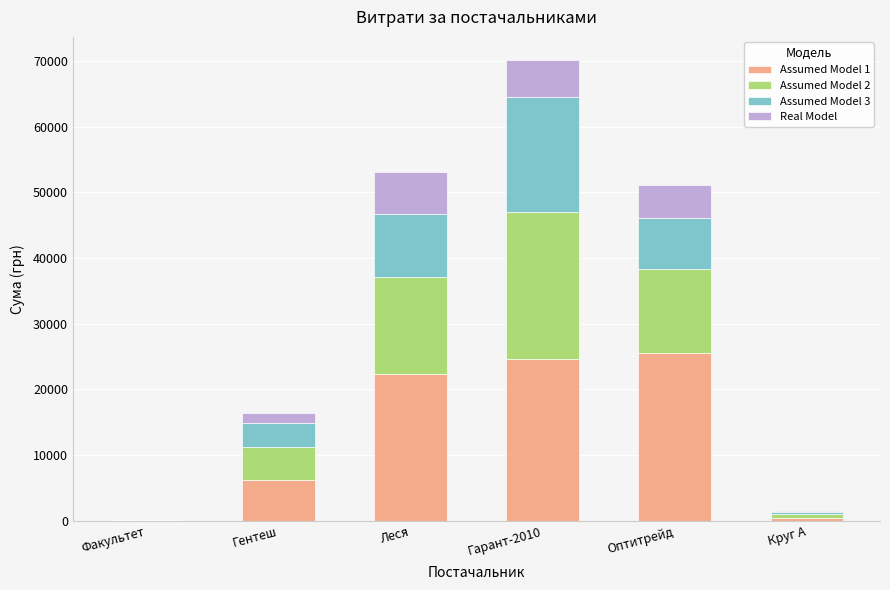

How many distinct data groups are displayed?

4